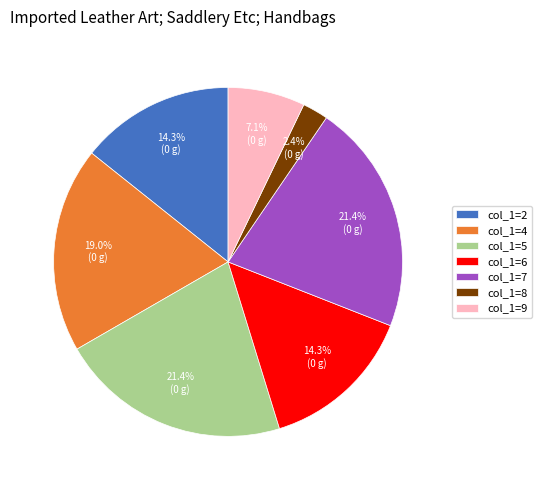

Approximately how many times larger is the value at col_1=6 compared to col_1=8?

6.0